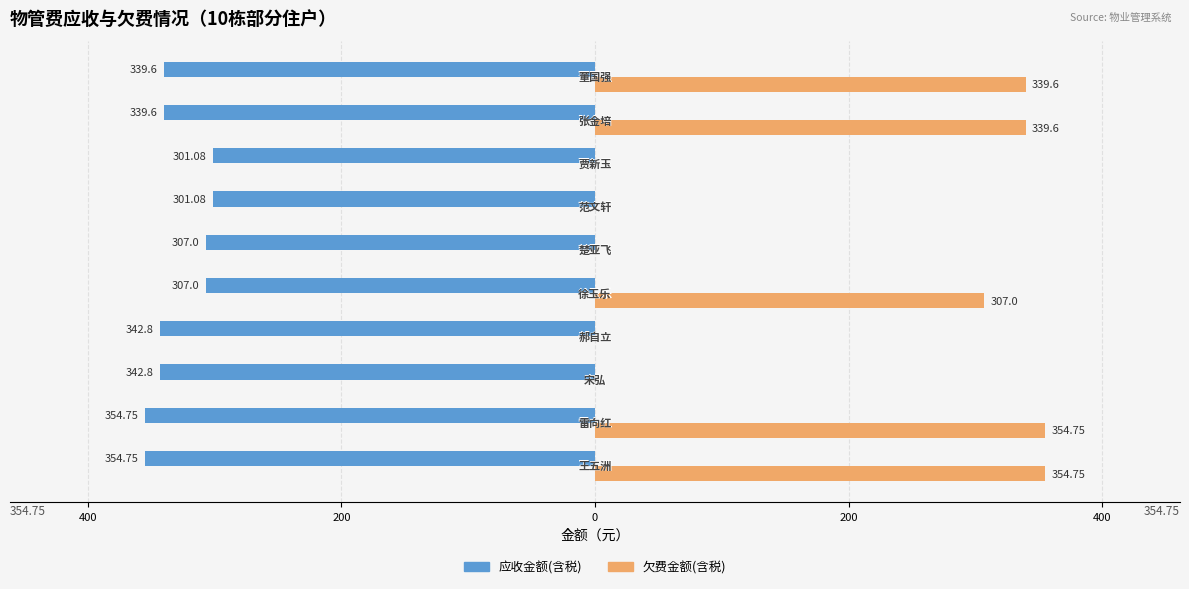

What are all the series names shown in the legend?

应收金额(含税), 欠费金额(含税)